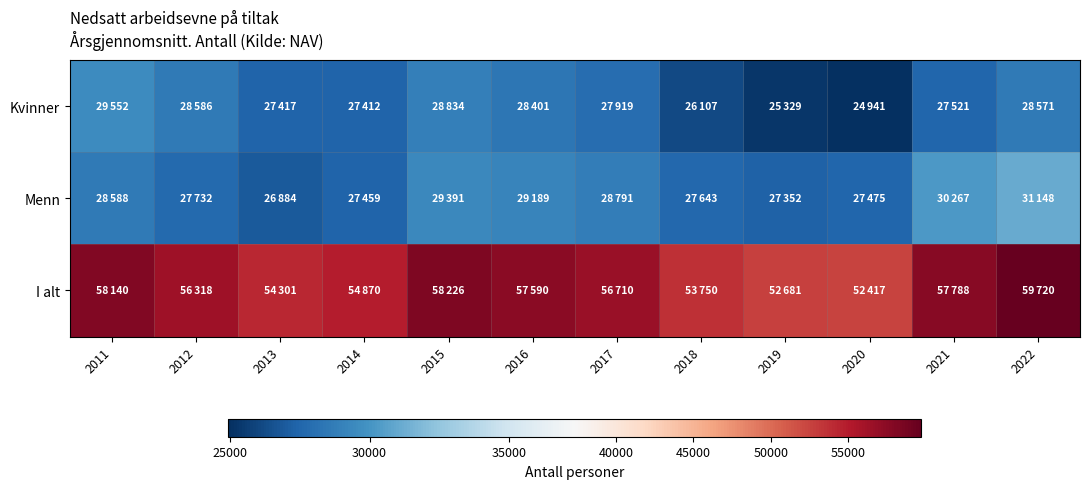

Which series has the widest spread of values?

I alt